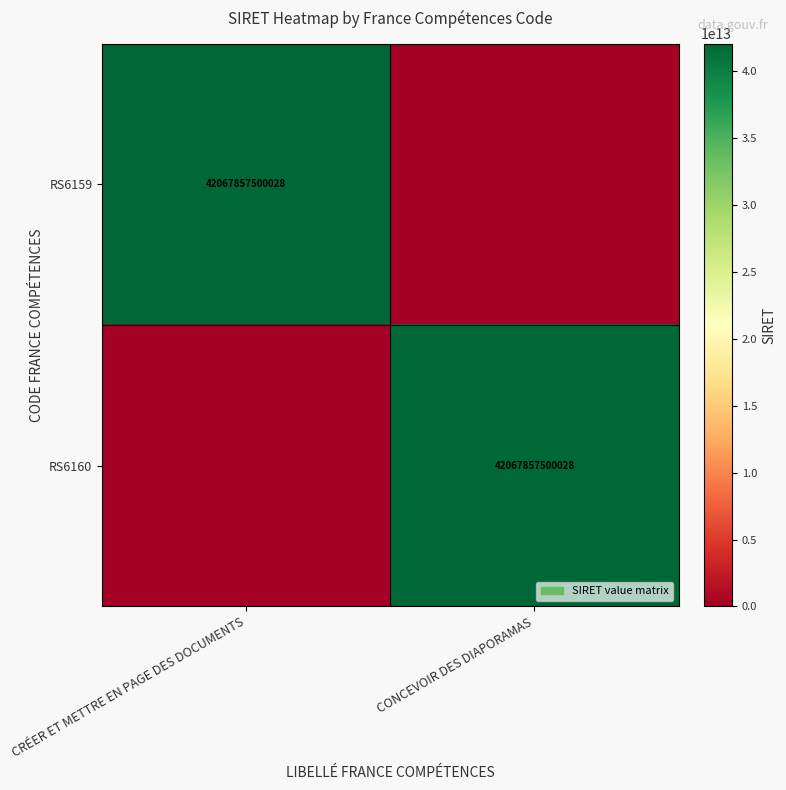

The value of RS6160 at CONCEVOIR DES DIAPORAMAS is 27690746325185. True or false?

False